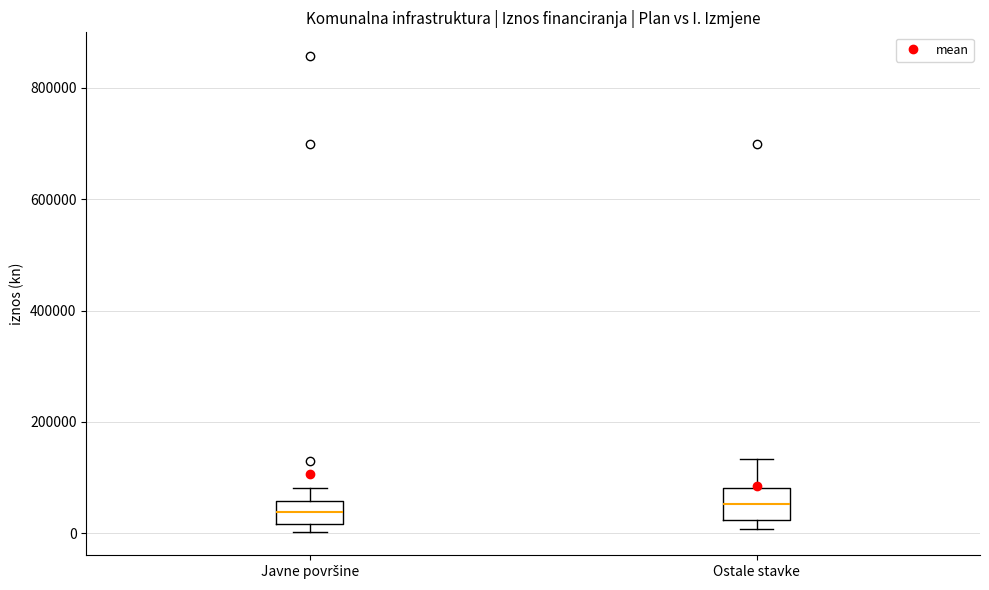

Where is the lower edge of the box for Ostale stavke on the y-axis? The values are not printed on the chart, so give them approximately, as read against the axis.

20000